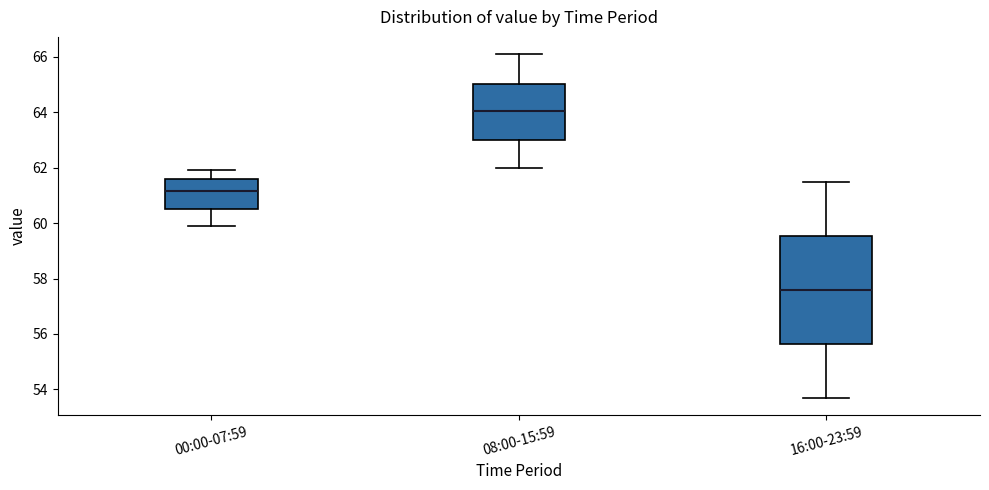

Comparing the boxes themselves (not the whiskers), which one is the tallest?

16:00-23:59